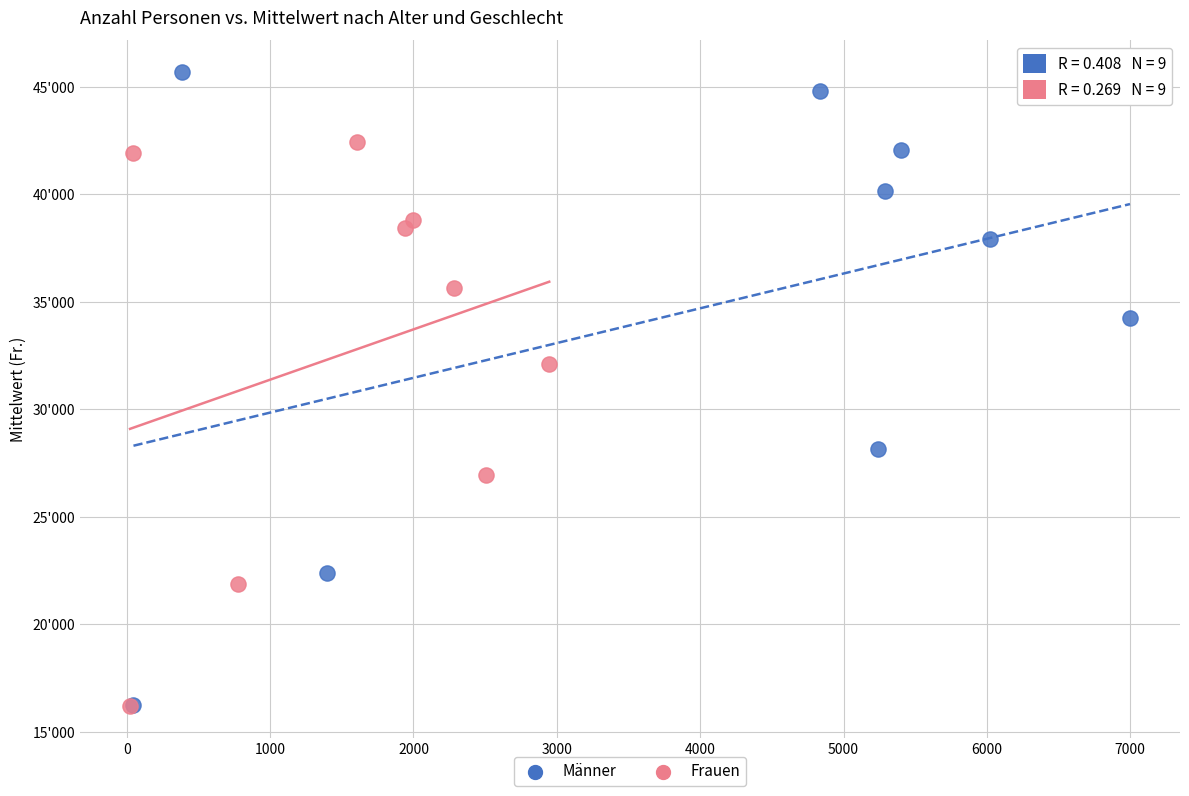

Which series has the widest spread of Y values?

Männer